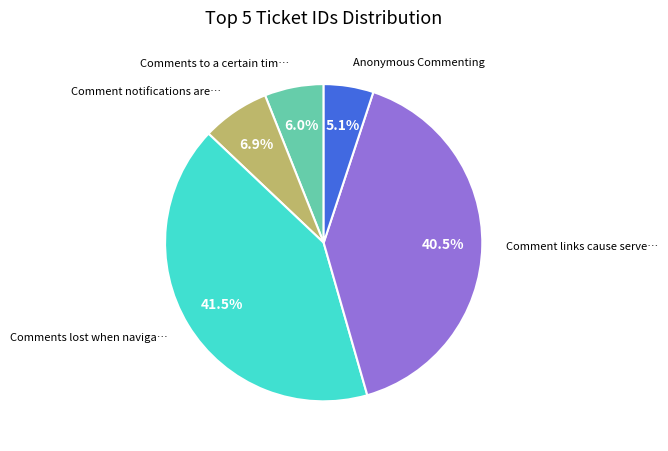

Rank the categories by value from highest to lowest.

Comments lost when naviga…, Comment links cause serve…, Comment notifications are…, Comments to a certain tim…, Anonymous Commenting